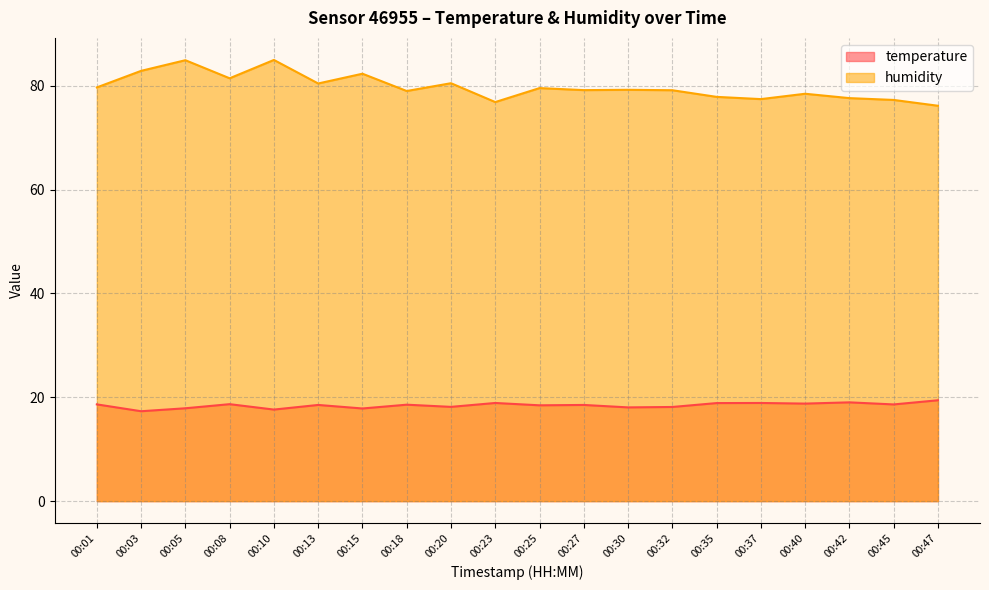

What is the value of the temperature point at the 10th from the left?

18.9